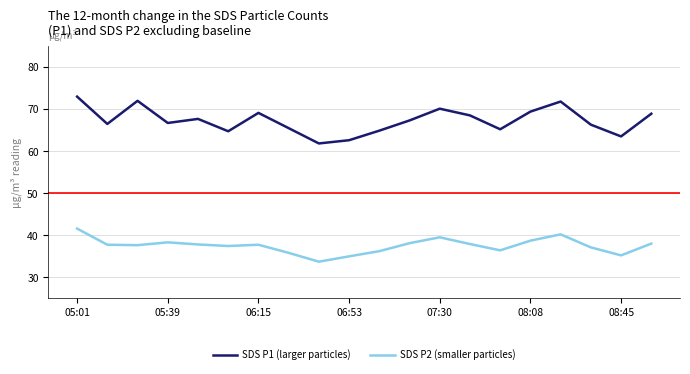

Rank the series by their maximum value, from lowest to highest.

SDS P2 (smaller particles), SDS P1 (larger particles)